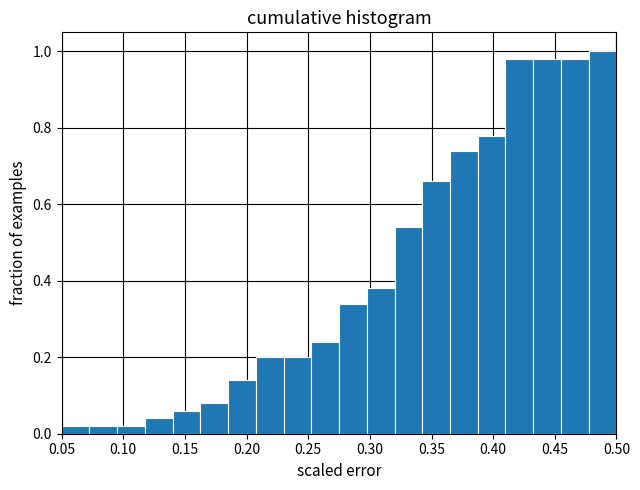

Which range on the x-axis has the tallest bar?

0.480 to 0.500